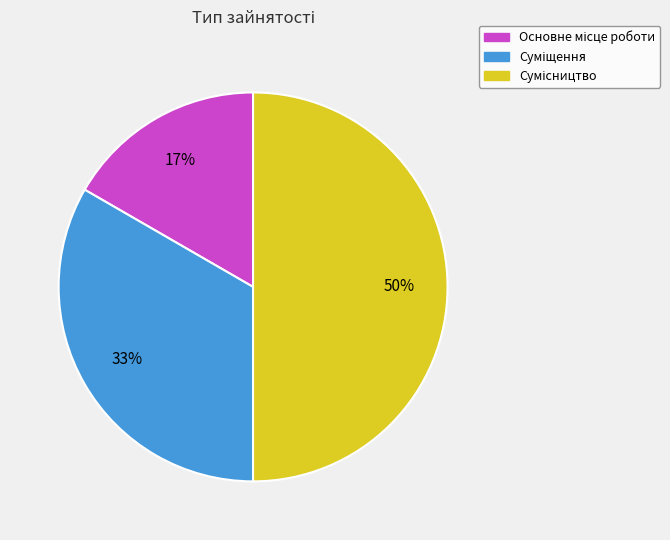

To the nearest percent, what is the average slice percentage?

33%